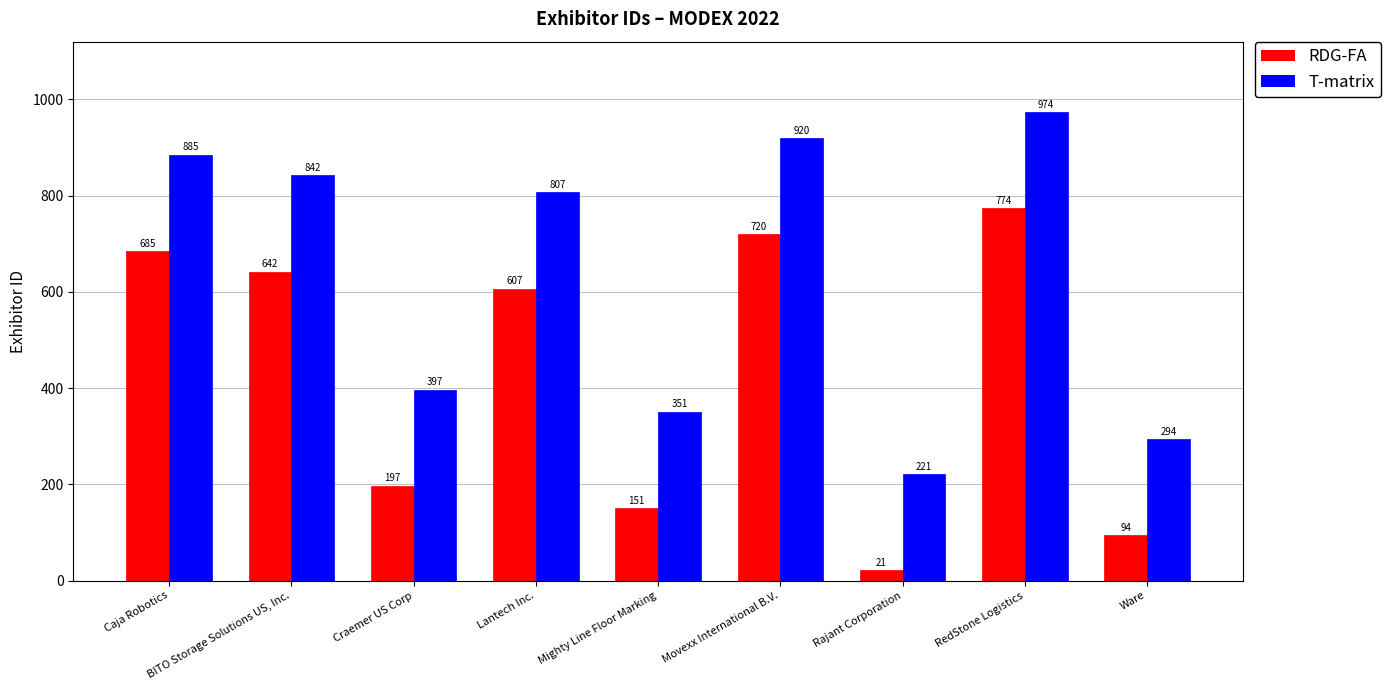

Rank the series by their average value, from highest to lowest.

T-matrix, RDG-FA